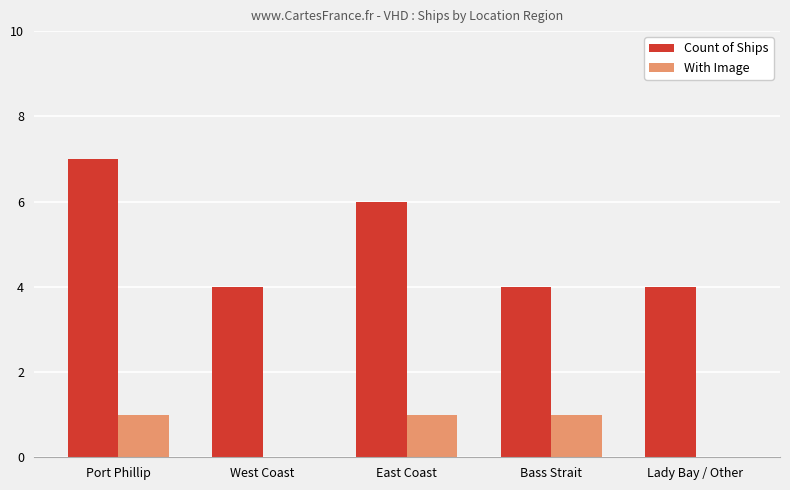

Which series has the largest total across all categories?

Count of Ships